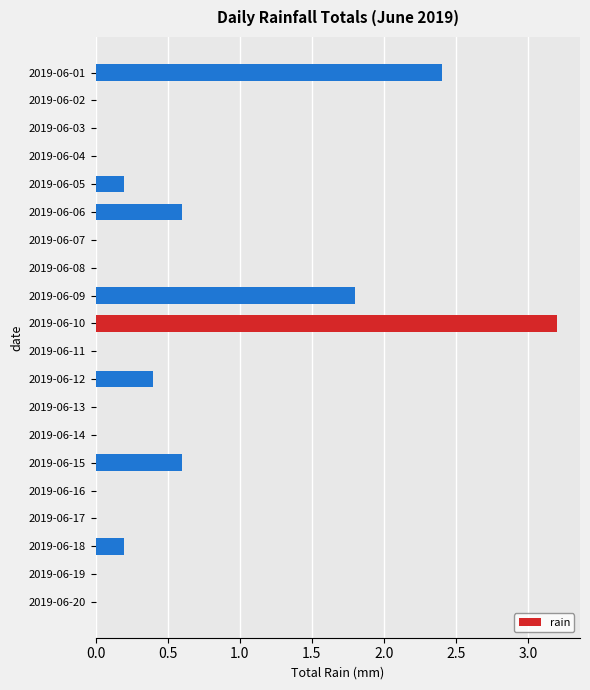

Is it true that the value at 2019-06-02 is 2.2?

False